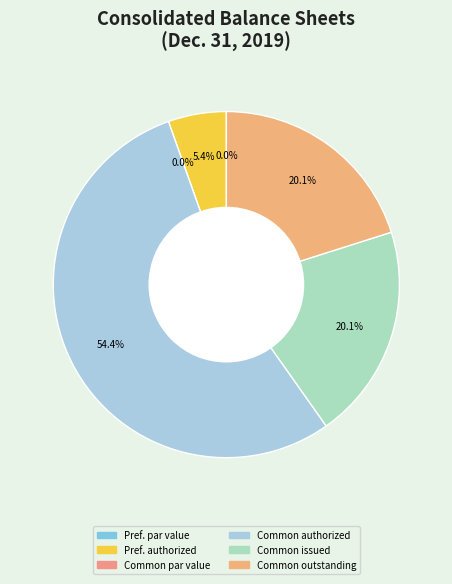

Which category accounts for the majority?

Common stock shares authorized